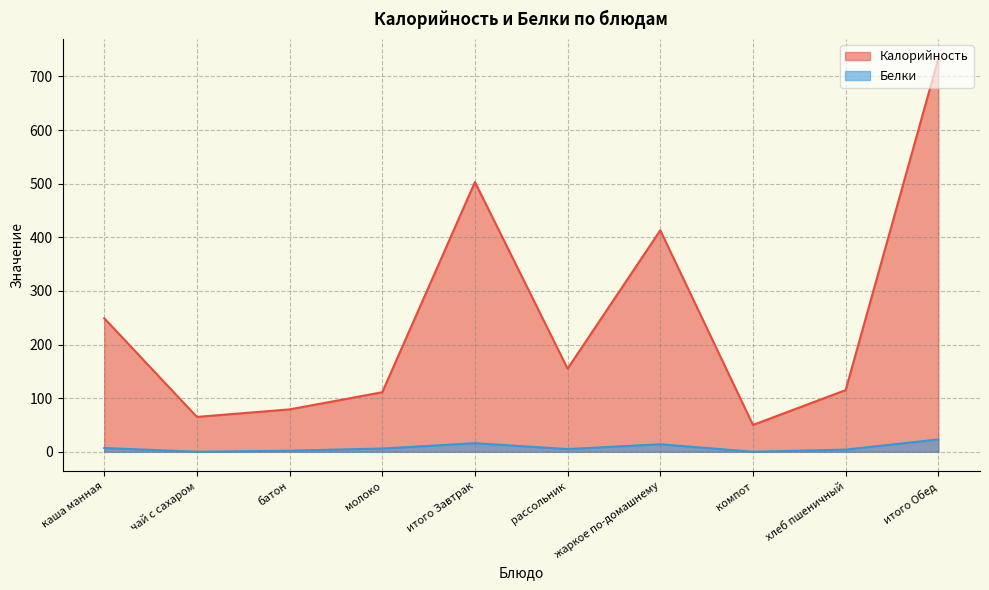

Which series has the largest range (max minus min)?

Калорийность